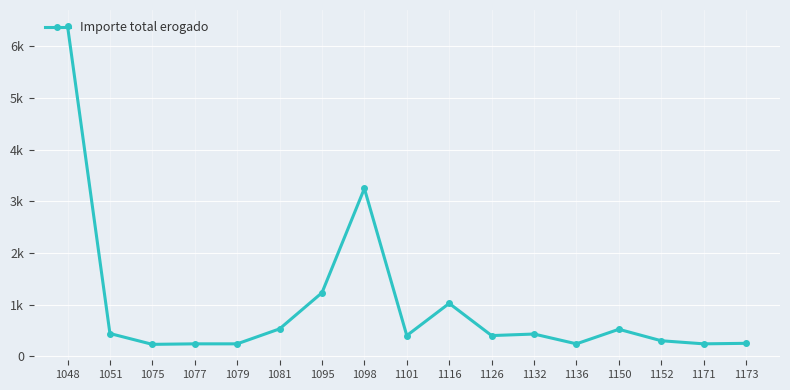

Does the chart have visible grid lines?

Yes